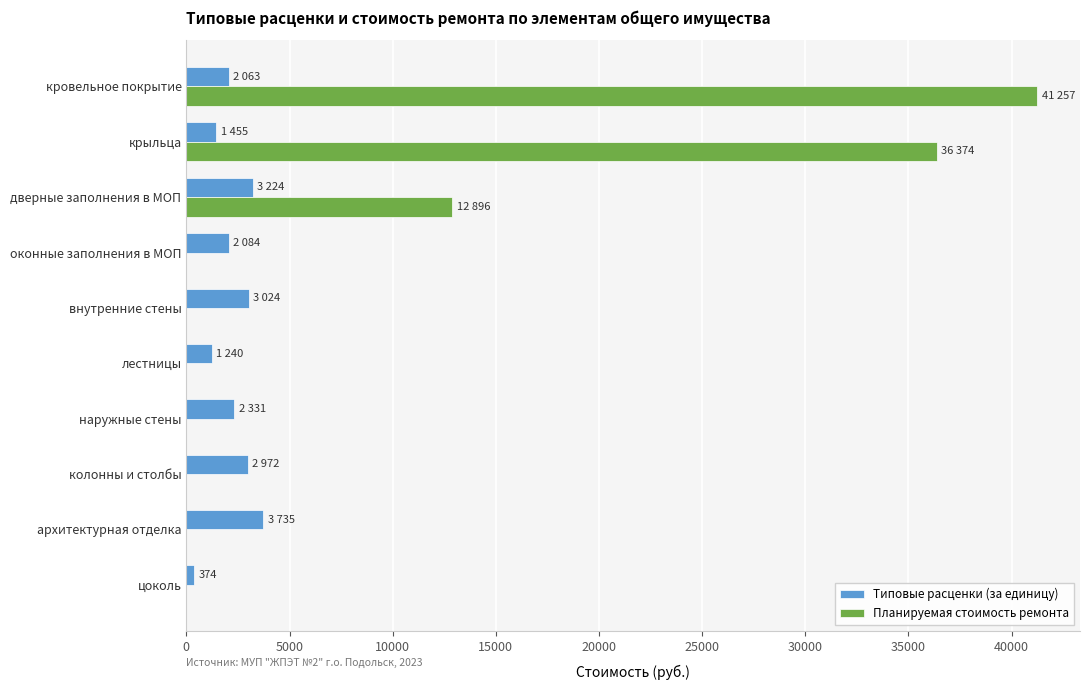

At which label does Типовые расценки (за единицу) reach its peak?

архитектурная отделка